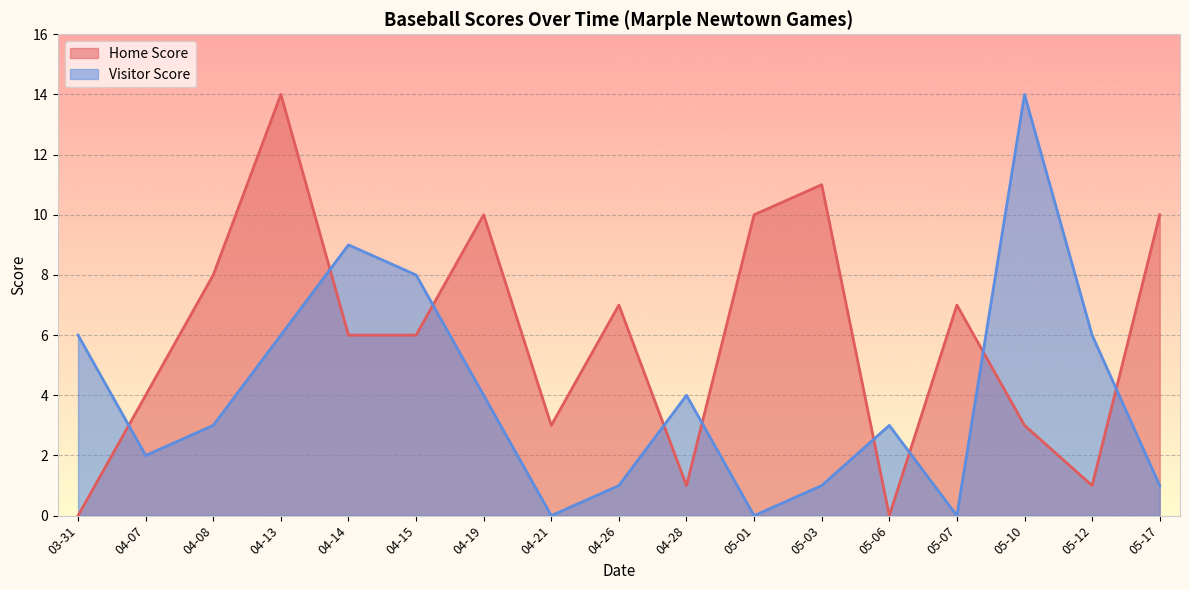

Between 04-14 and 04-26, which is larger?

04-26